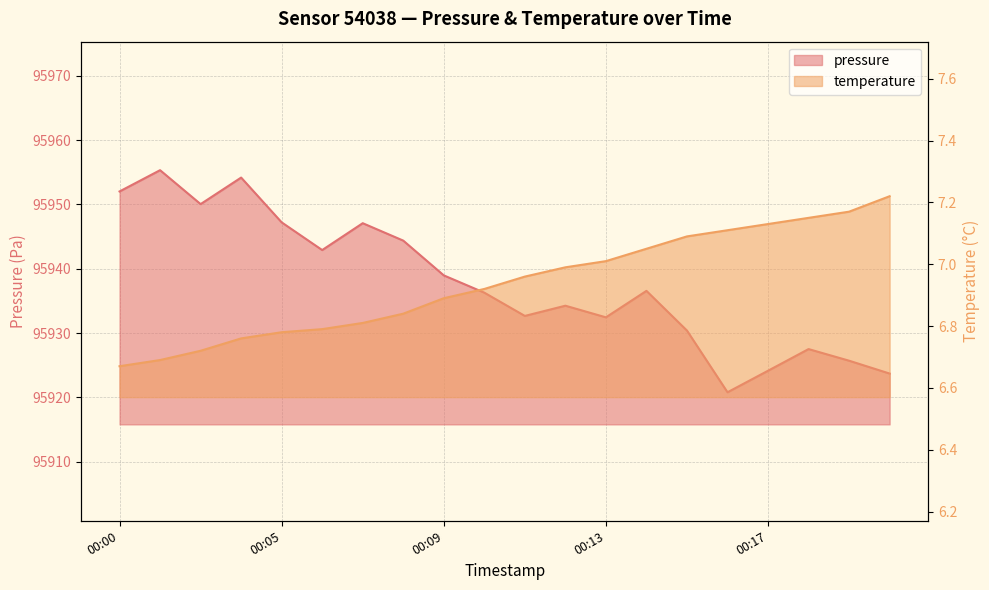

The pressure series shows 162612.5 at 00:10. True or false?

False